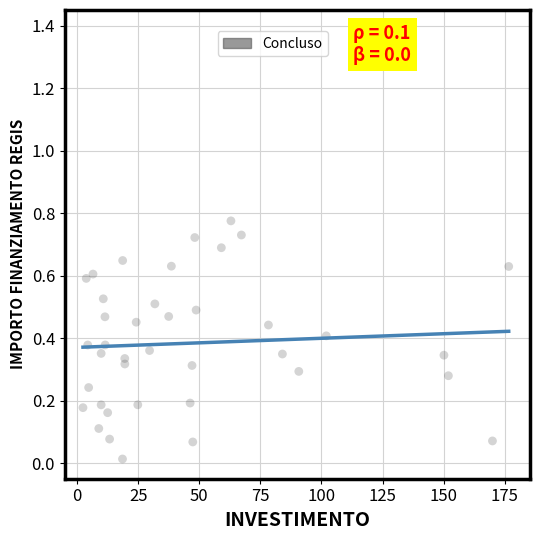

What is the range of X values (max minus min)?

174.1